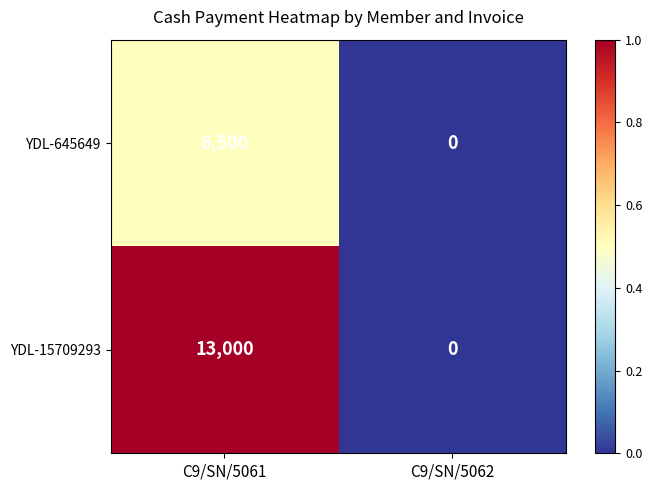

Rank the series at C9/SN/5061 from lowest to highest value.

YDL-645649, YDL-15709293